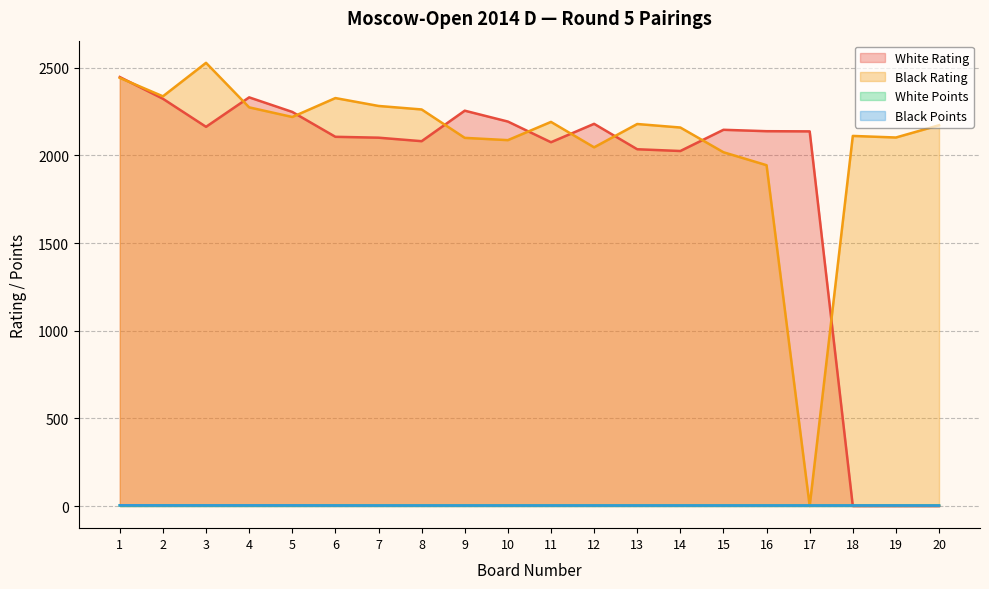

At which label is Black Points closest to 3?

6